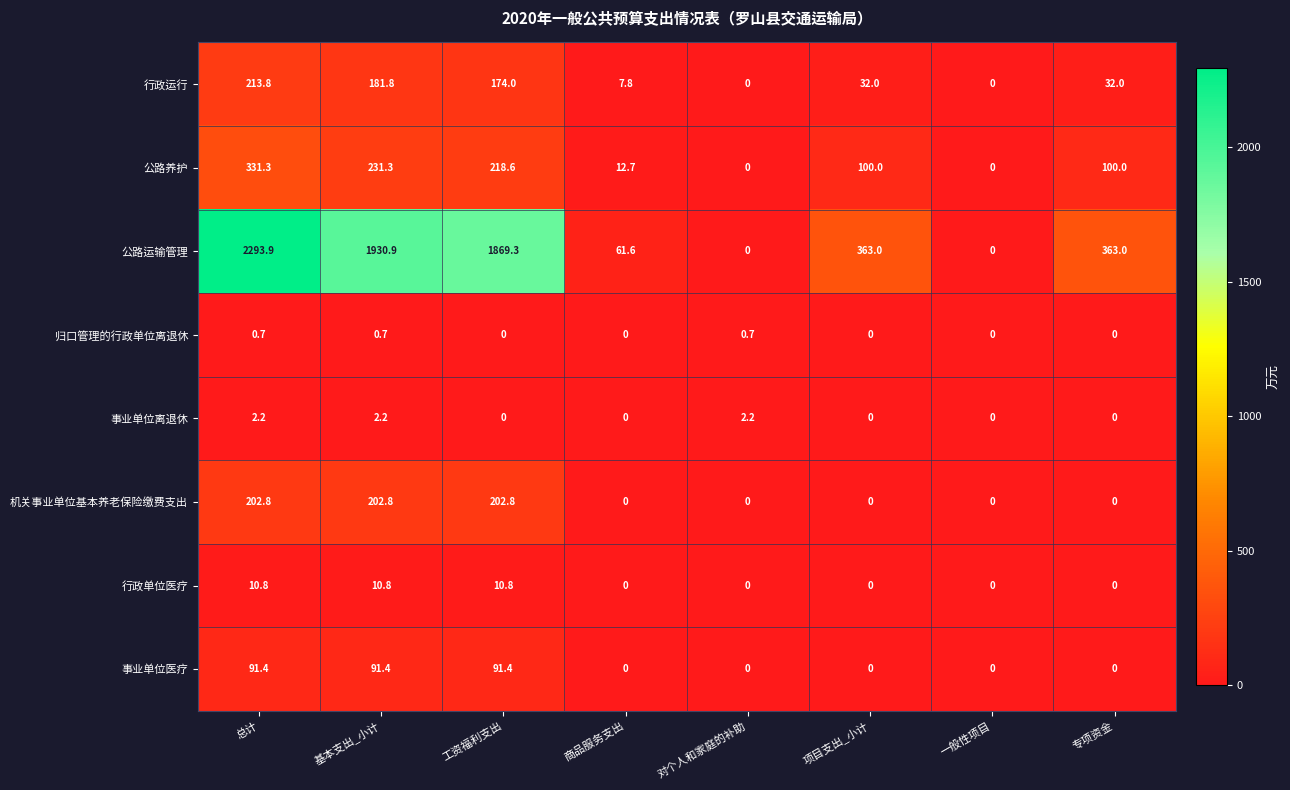

At which label does 公路运输管理 reach its peak?

总计